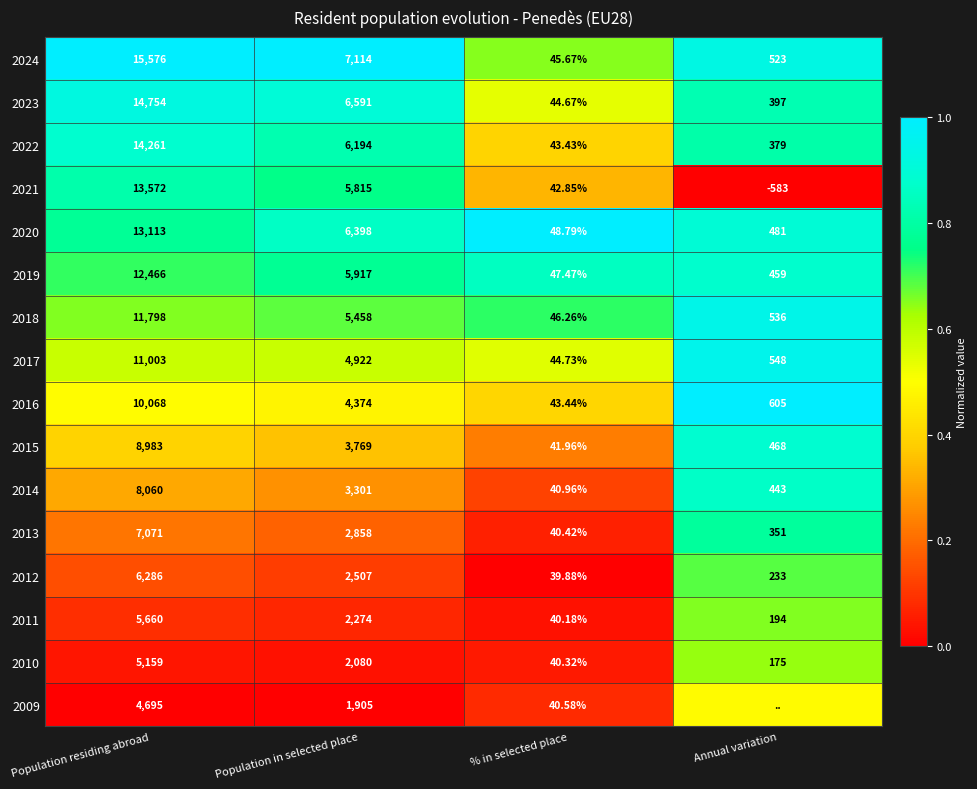

List the labels in order of 2019 value, smallest first.

% in selected place, Annual variation, Population in selected place, Population residing abroad